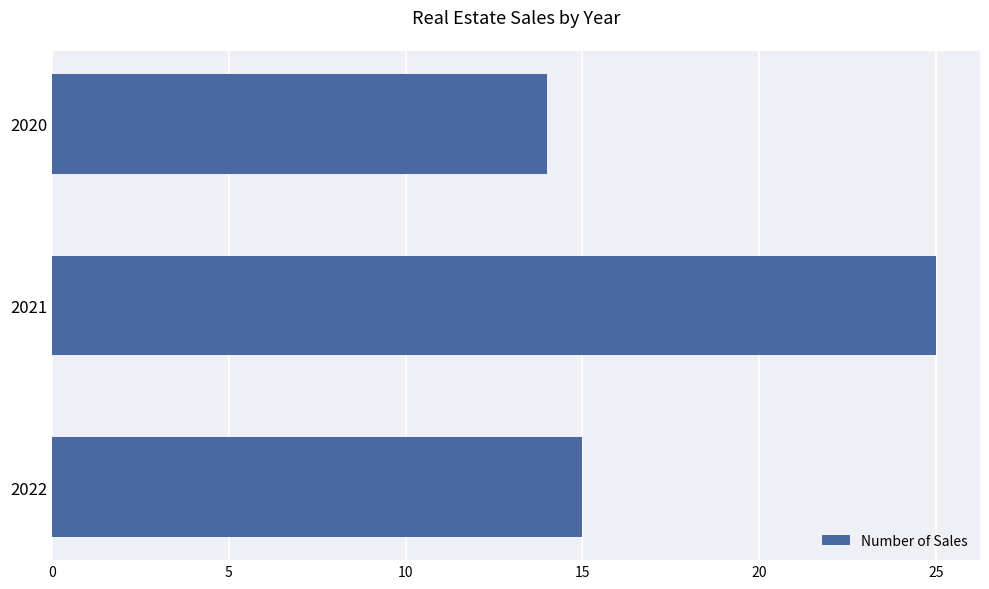

What value does the data have at 2022?

15